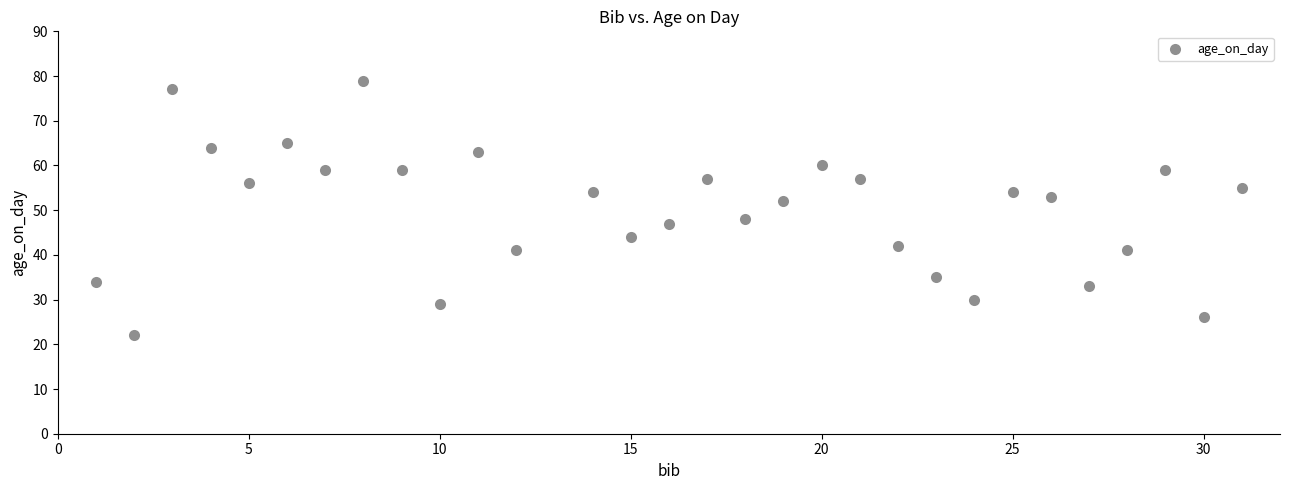

What is the range of X values (max minus min)?

30